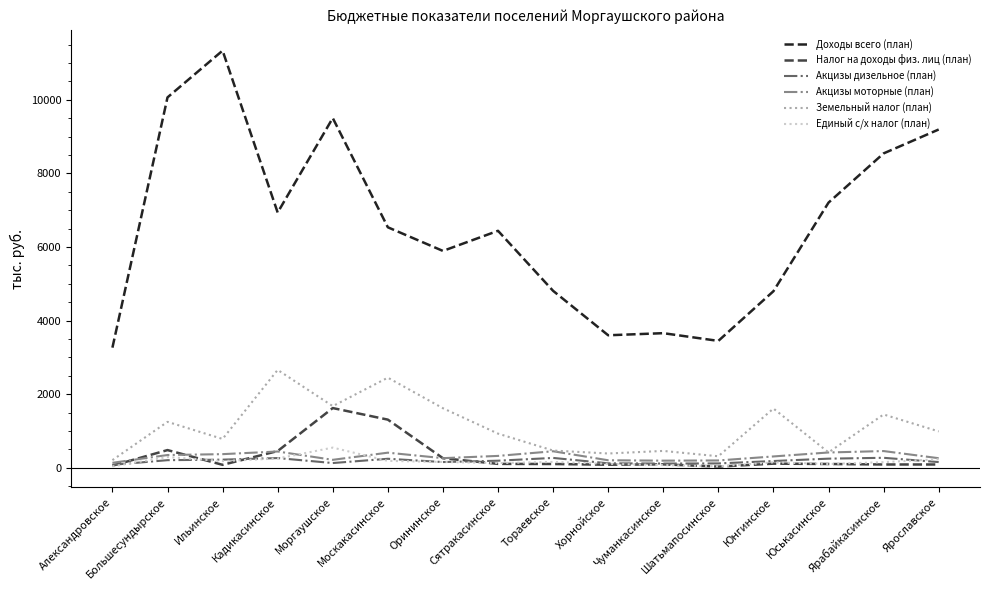

True or false: Доходы всего (план) and Единый с/х налог (план) intersect in this chart.

False